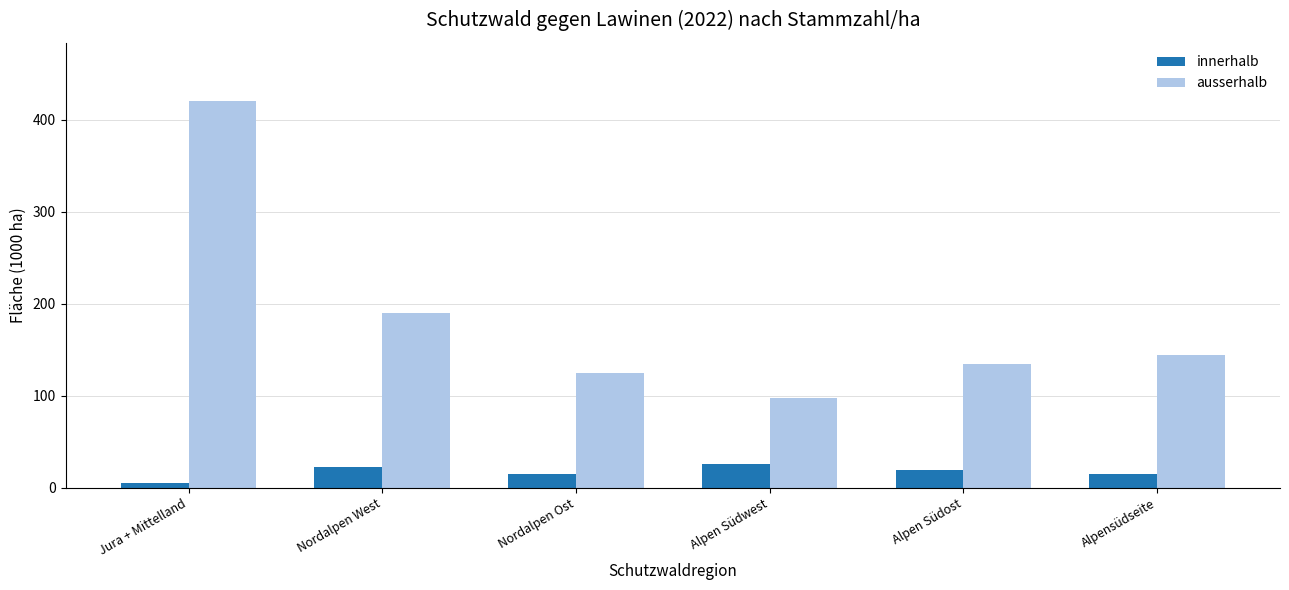

Which series has the largest total across all categories?

ausserhalb